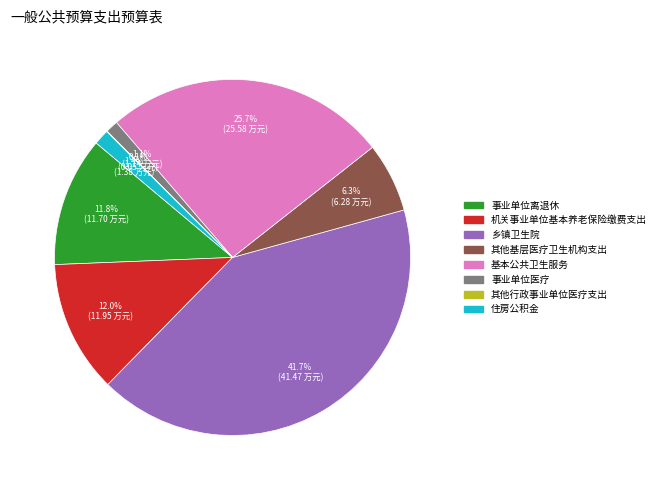

Does any single category account for the majority?

No